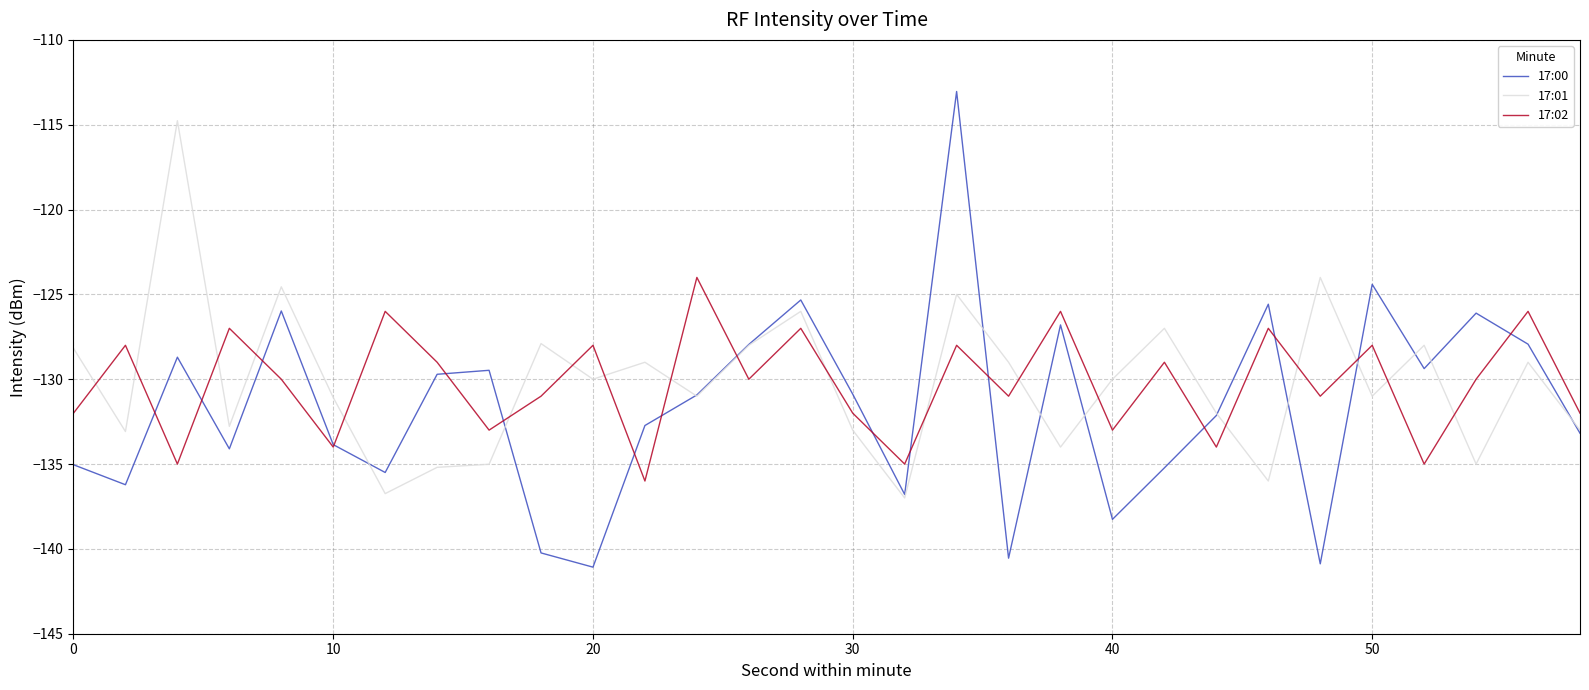

Which series ends up on top after the final intersection of 17:01 and 17:02?

17:02